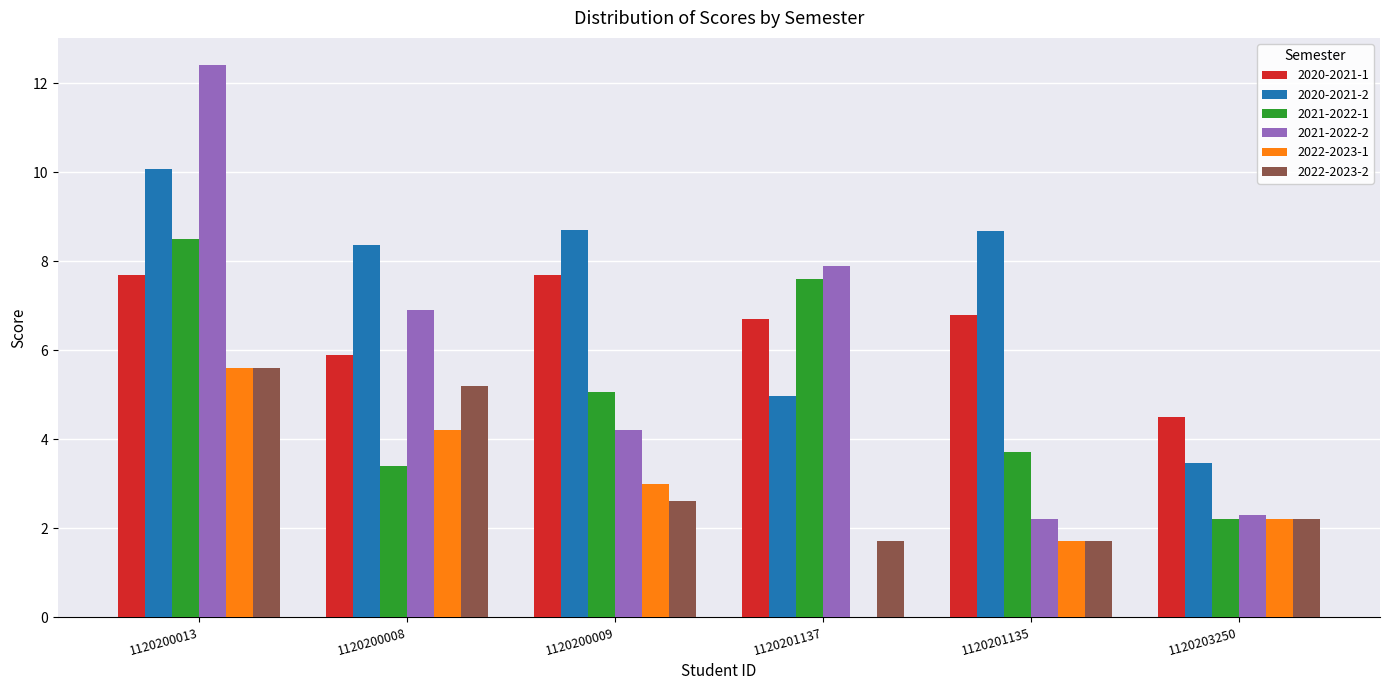

How many data points in 2022-2023-2 are above 2?

4